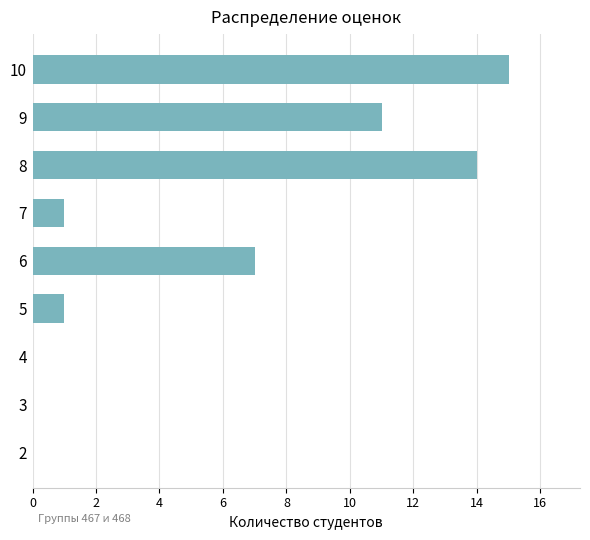

Reading bottom to top, what are all the values shown in this chart?

2=0	3=0	4=0	5=1	6=7	7=1	8=14	9=11	10=15